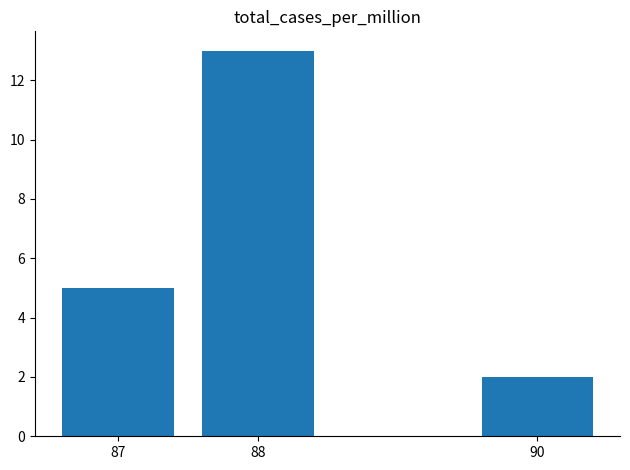

Which category has the highest value across all series?

88